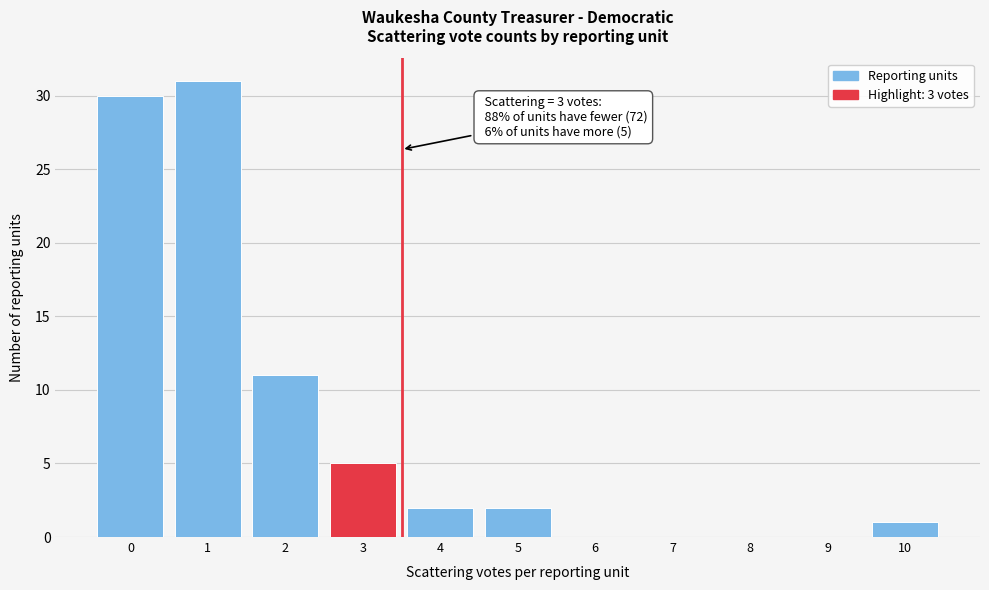

Reading left to right, extract all data points from this chart.

0=30	1=31	2=11	3=5	4=2	5=2	6=0	7=0	8=0	9=0	10=1